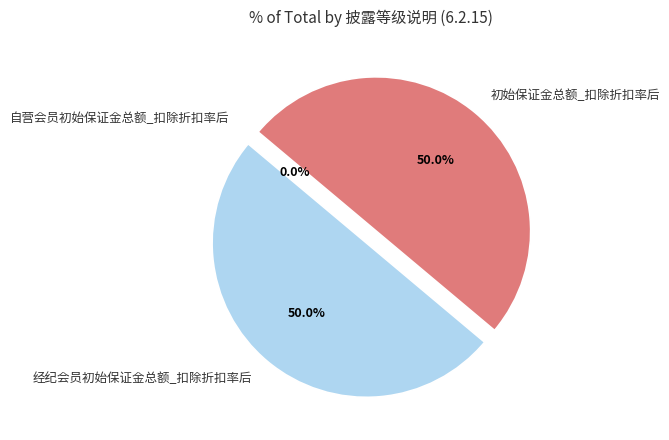

What is the total percentage of 经纪会员初始保证金总额_扣除折扣率后 and 初始保证金总额_扣除折扣率后?

100.0%